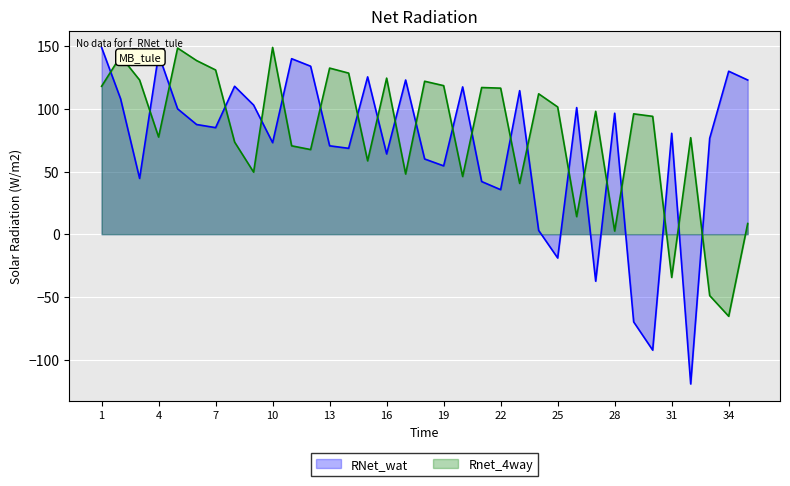

Reading right to left, what are all the values shown in this chart?

RNet_wat: 35=123.0	34=130.0	33=76.5	32=-119.5	31=80.5	30=-92.5	29=-70.0	28=96.5	27=-37.5	26=101.0	25=-19.0	24=3.0	23=114.5	22=35.5	21=42.0	20=117.5	19=54.5	18=60.0	17=123.0	16=64.0	15=125.5	14=68.5	13=70.5	12=134.0	11=140.0	10=73.0	9=103.0	8=118.0	7=85.0	6=87.5	5=100.0	4=143.5	3=44.5	2=108.0	1=149.0
Rnet_4way: 35=8.5	34=-65.5	33=-49.0	32=77.0	31=-34.5	30=94.0	29=96.0	28=2.5	27=98.0	26=14.0	25=101.5	24=112.0	23=40.5	22=116.5	21=117.0	20=46.0	19=118.5	18=122.0	17=48.0	16=124.5	15=58.5	14=128.5	13=132.5	12=67.5	11=70.5	10=149.0	9=49.5	8=73.5	7=131.0	6=138.5	5=148.5	4=77.5	3=123.0	2=142.0	1=118.0